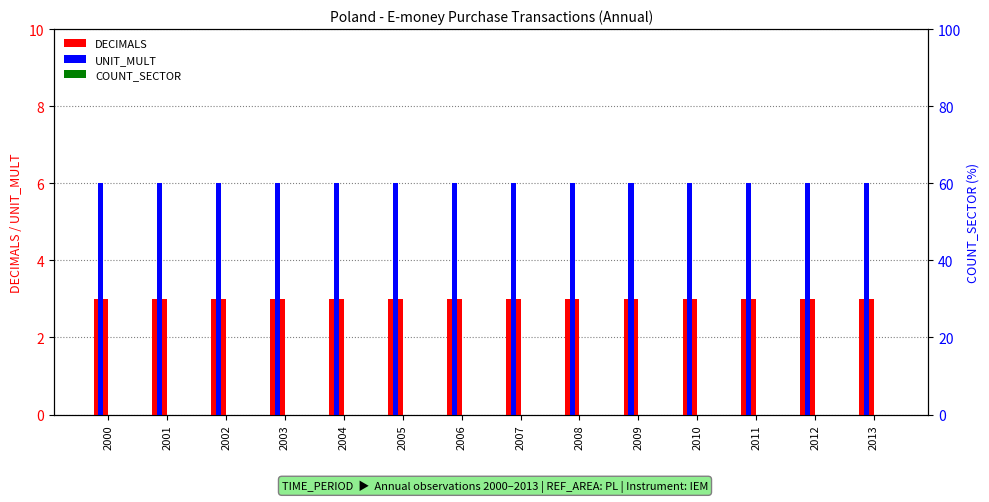

At which label is UNIT_MULT closest to 6?

2000